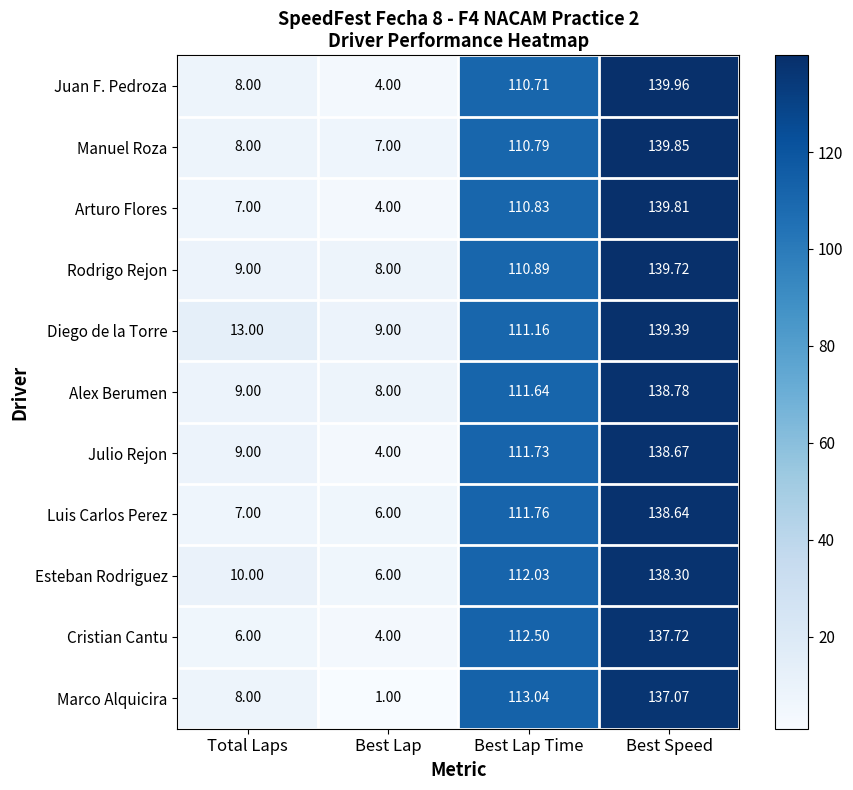

Count the number of data series in this chart.

11